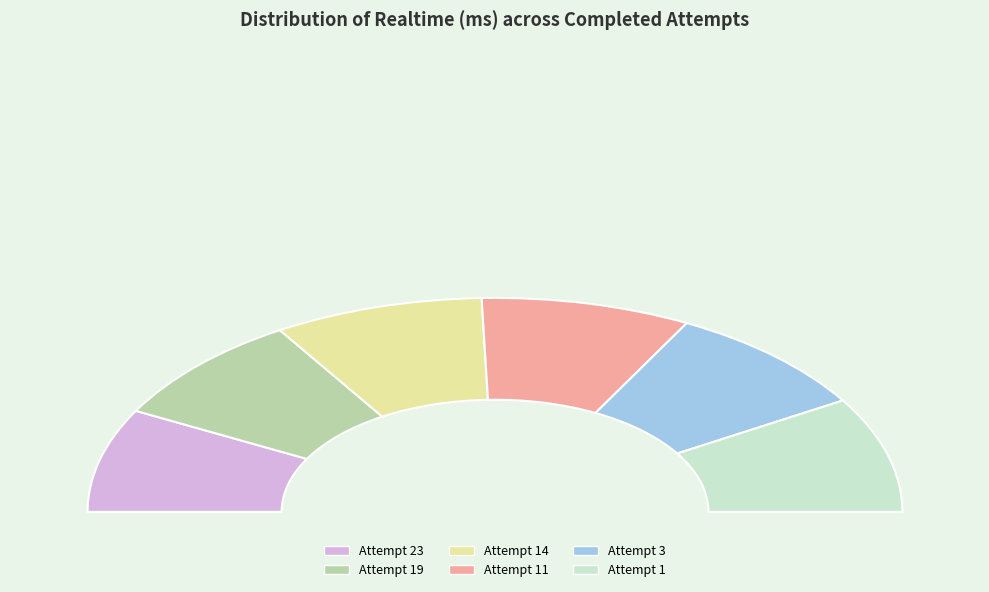

Rank the categories by value from highest to lowest.

Attempt 1, Attempt 3, Attempt 14, Attempt 11, Attempt 19, Attempt 23